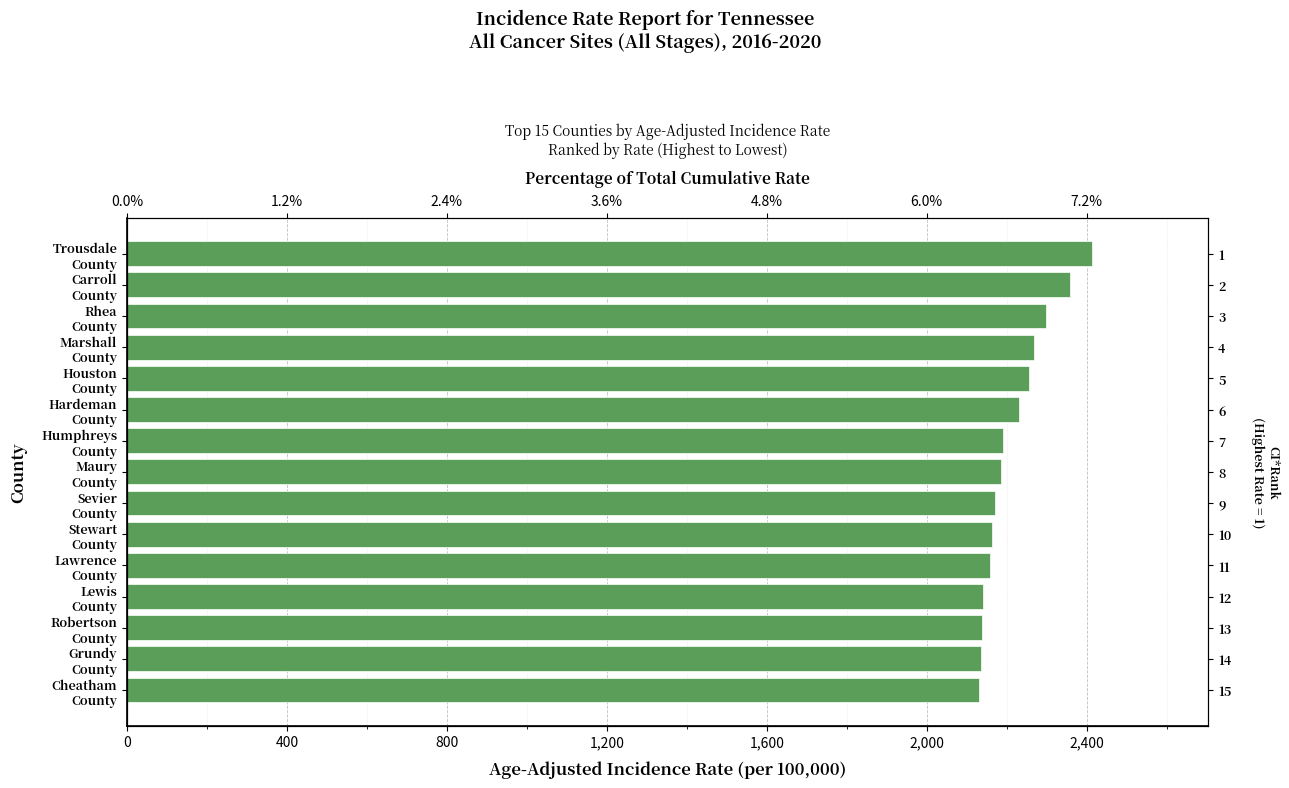

Reading left to right, extract all data points from this chart.

2414.4	2358.5	2298.1	2268.1	2256.8	2231.4	2190.5	2185.1	2171.6	2162.7	2157.6	2141.1	2138.2	2135.4	2131.6